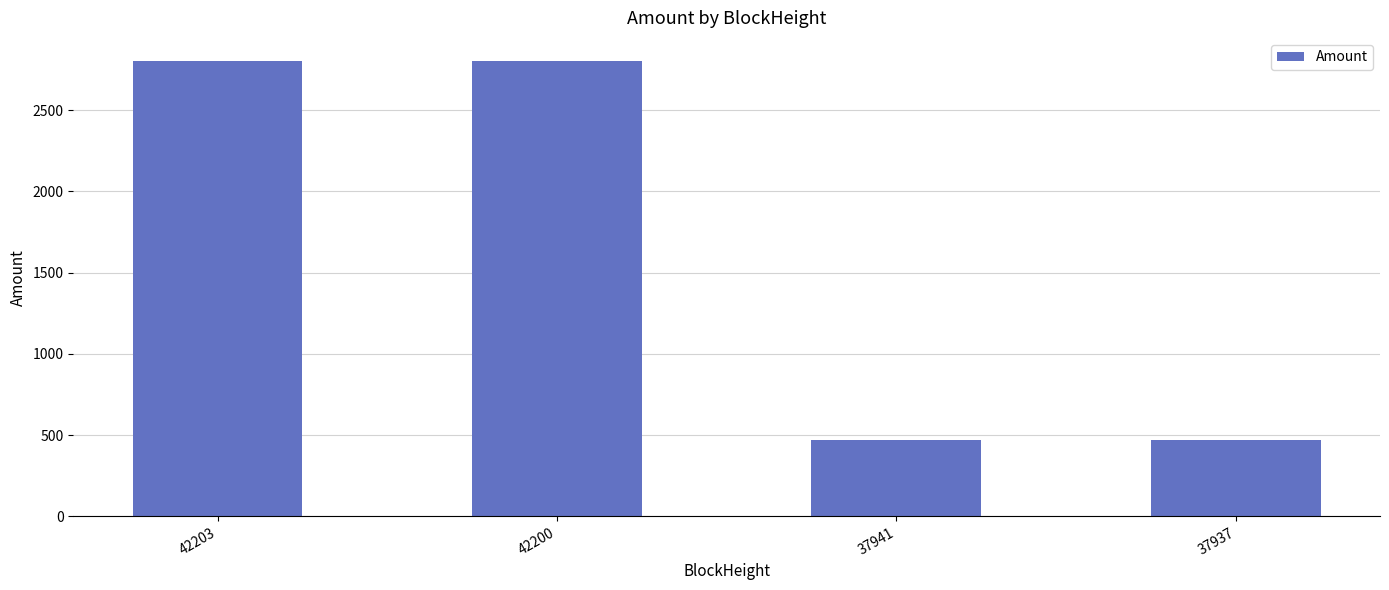

What is the change in value from 42203 to 37941?

-2333.3